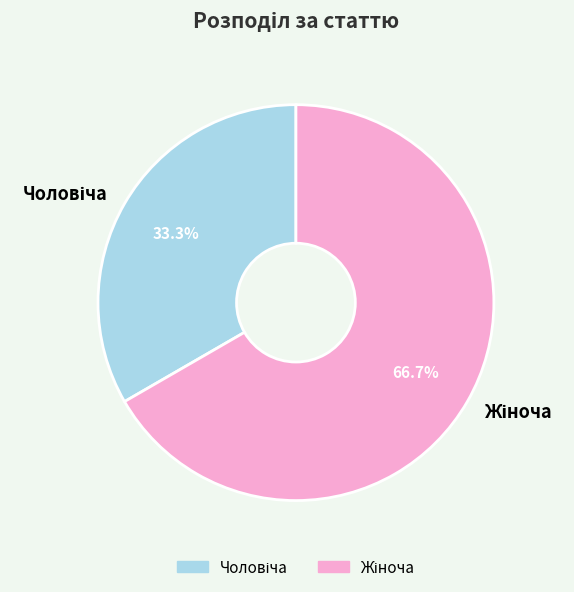

Is there a majority slice in this chart?

Yes